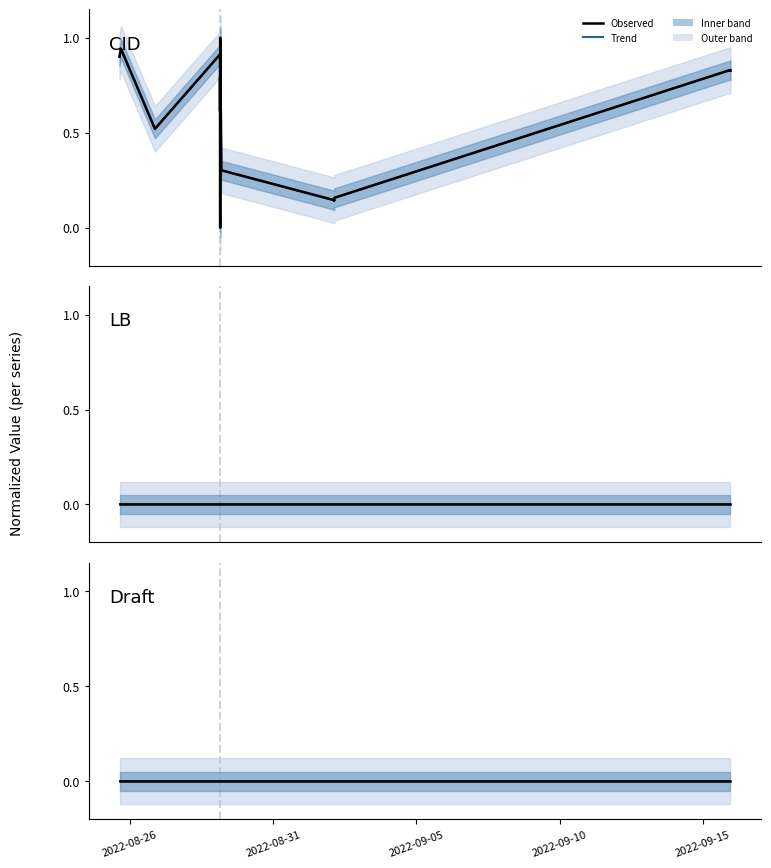

True or false: CID and Draft intersect in this chart.

False